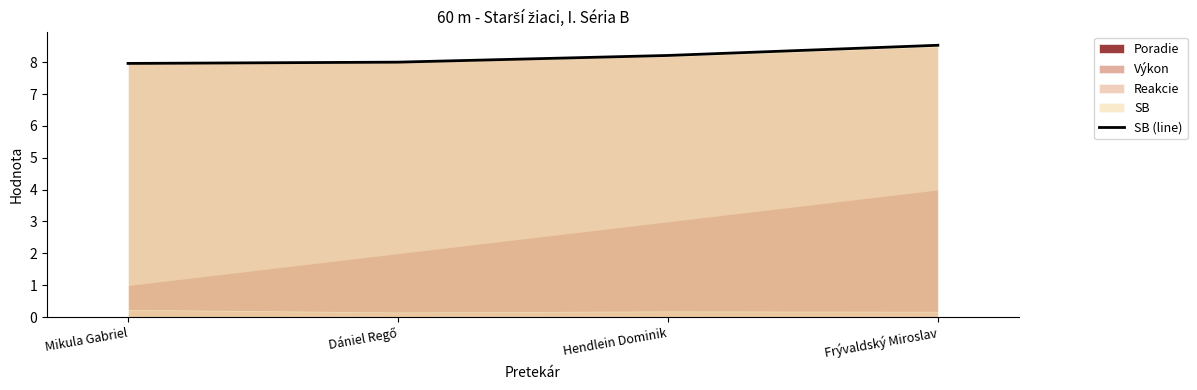

Count the number of values greater than 8.

2